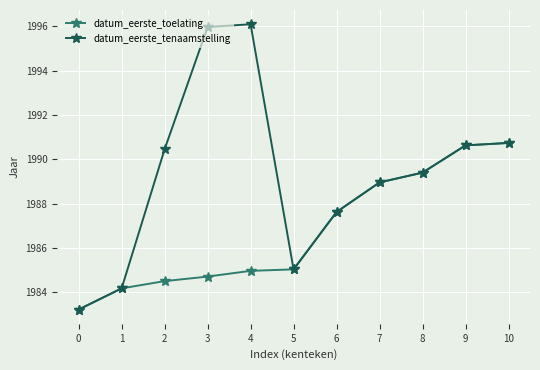

What is the lowest value of the datum_eerste_tenaamstelling series?

1983.2